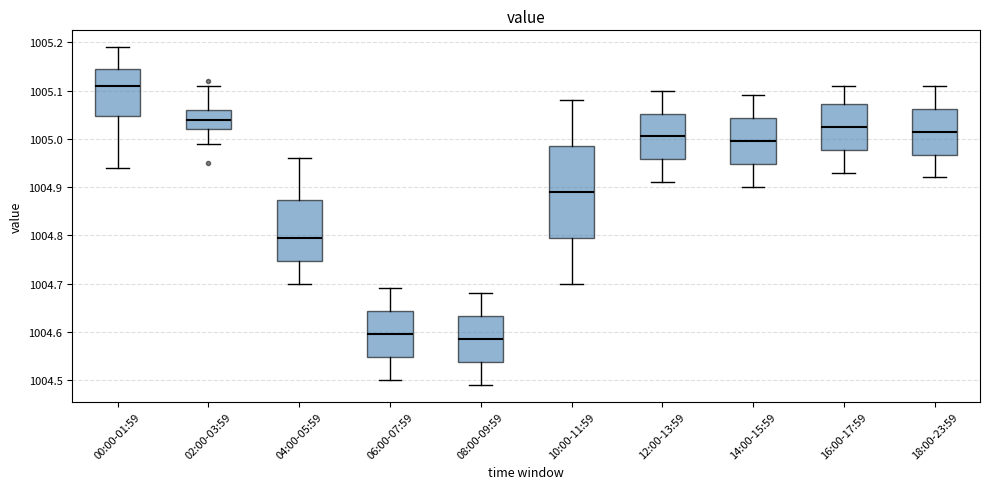

Reading left to right, transcribe this box plot: for each box, give where its median line is, the range the box spans, and where its two whiskers end, as read against the y-axis. The values are not printed on the chart, so give them approximately, as read against the axis.

00:00-01:59: median 1005.11, box 1005.05 to 1005.15, whiskers 1004.94 to 1005.19
02:00-03:59: median 1005.04, box 1005.02 to 1005.06, whiskers 1004.99 to 1005.11
04:00-05:59: median 1004.80, box 1004.75 to 1004.87, whiskers 1004.70 to 1004.96
06:00-07:59: median 1004.60, box 1004.55 to 1004.64, whiskers 1004.50 to 1004.69
08:00-09:59: median 1004.59, box 1004.54 to 1004.63, whiskers 1004.49 to 1004.68
10:00-11:59: median 1004.89, box 1004.80 to 1004.99, whiskers 1004.70 to 1005.08
12:00-13:59: median 1005.01, box 1004.96 to 1005.05, whiskers 1004.91 to 1005.10
14:00-15:59: median 1005.00, box 1004.95 to 1005.04, whiskers 1004.90 to 1005.09
16:00-17:59: median 1005.03, box 1004.98 to 1005.07, whiskers 1004.93 to 1005.11
18:00-23:59: median 1005.02, box 1004.97 to 1005.06, whiskers 1004.92 to 1005.11